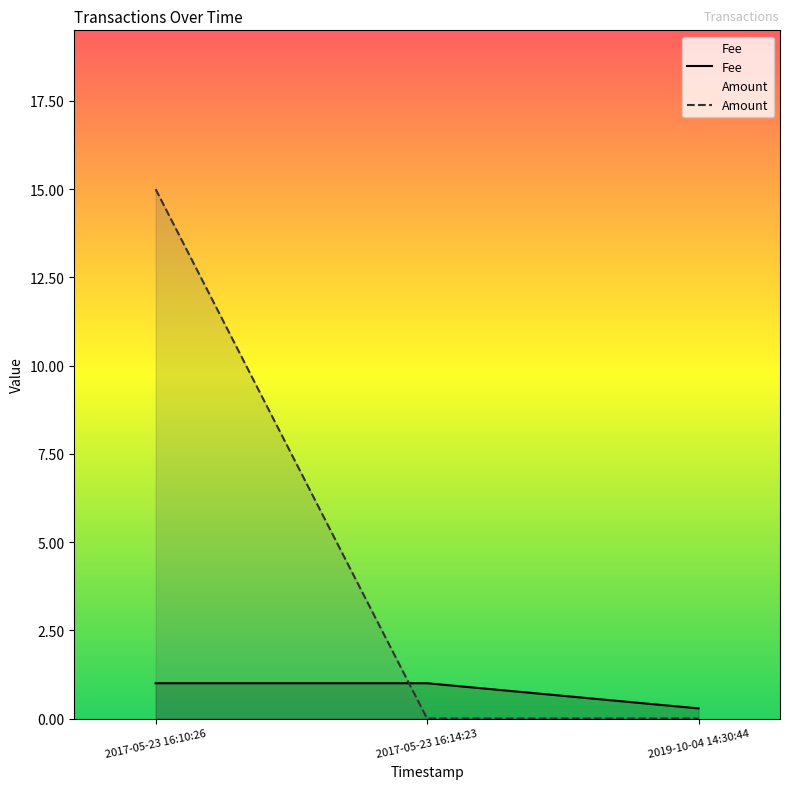

At which category does the chart reach its peak across all series?

2017-05-23 16:10:26